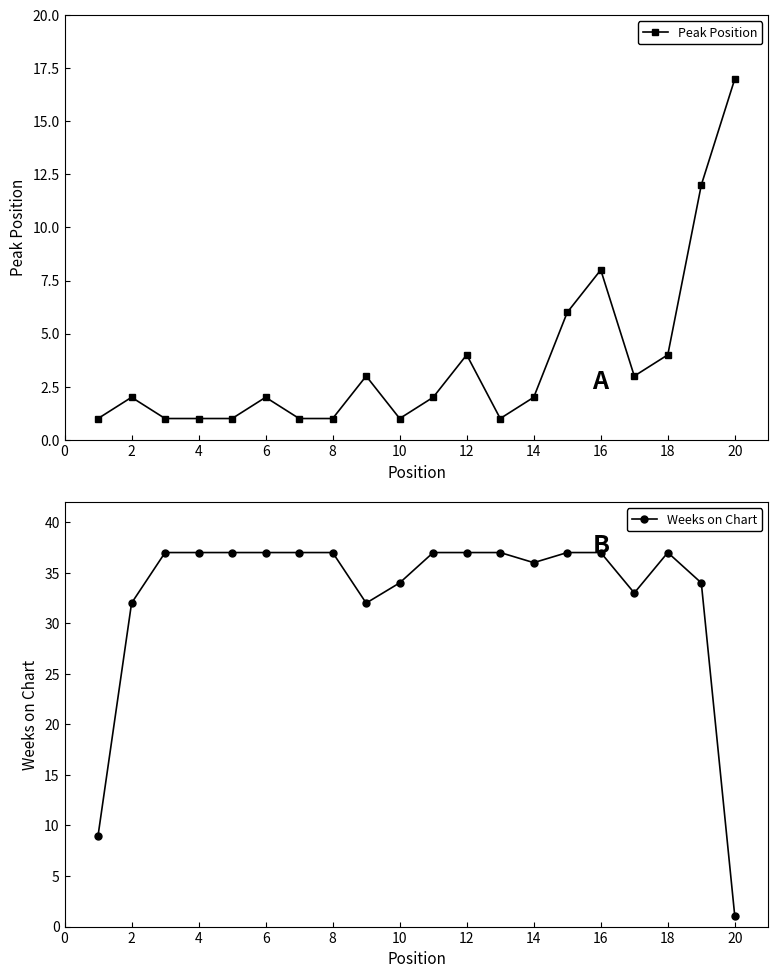

Rank the series by their average value, from lowest to highest.

Peak Position, Weeks on Chart